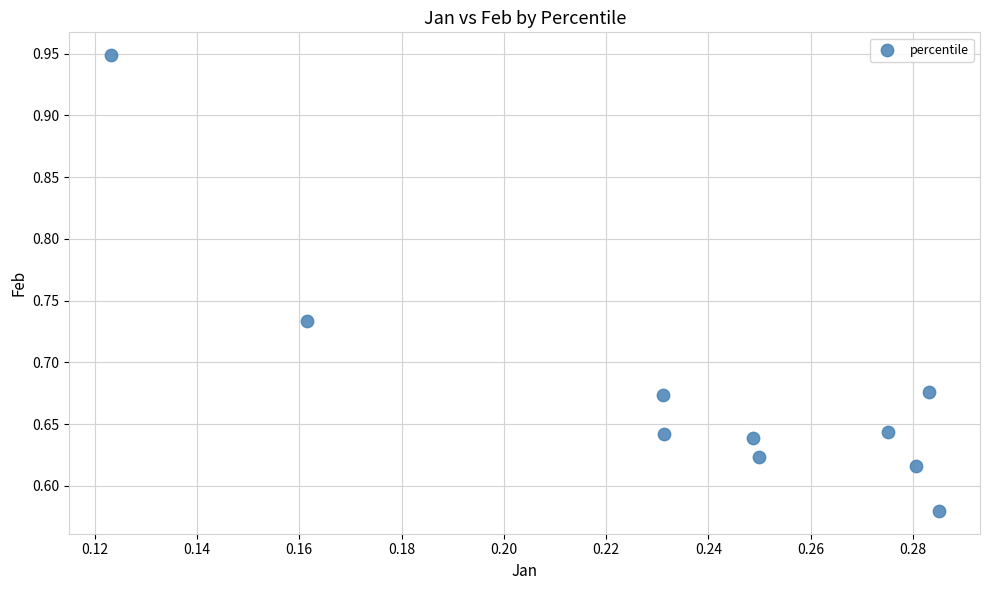

What is the range of Y values (max minus min)?

0.4